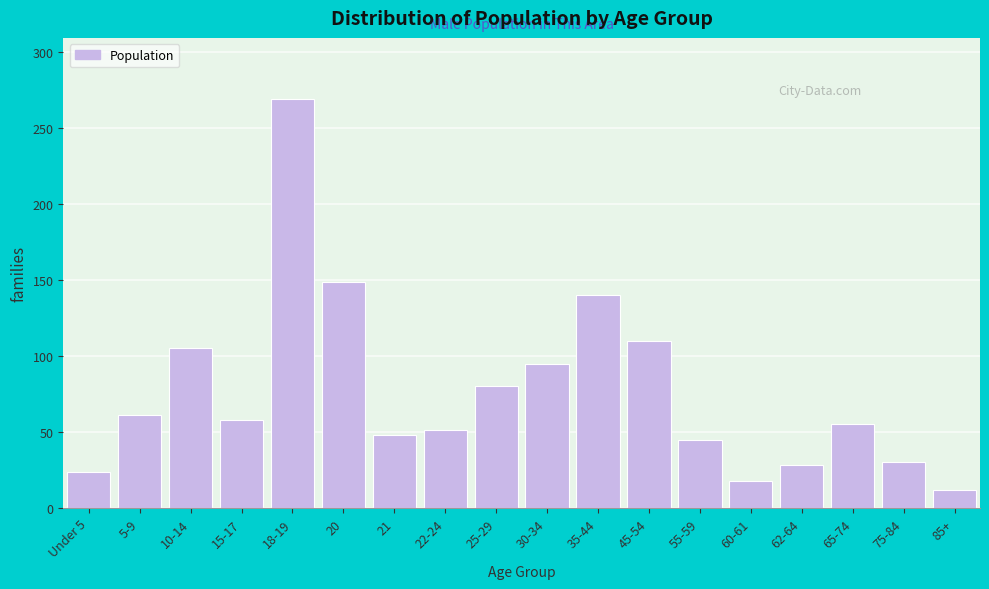

Reading left to right, transcribe all the data shown in this chart.

Under 5=24	5-9=61	10-14=105	15-17=58	18-19=269	20=149	21=48	22-24=51	25-29=80	30-34=95	35-44=140	45-54=110	55-59=45	60-61=18	62-64=28	65-74=55	75-84=30	85+=12